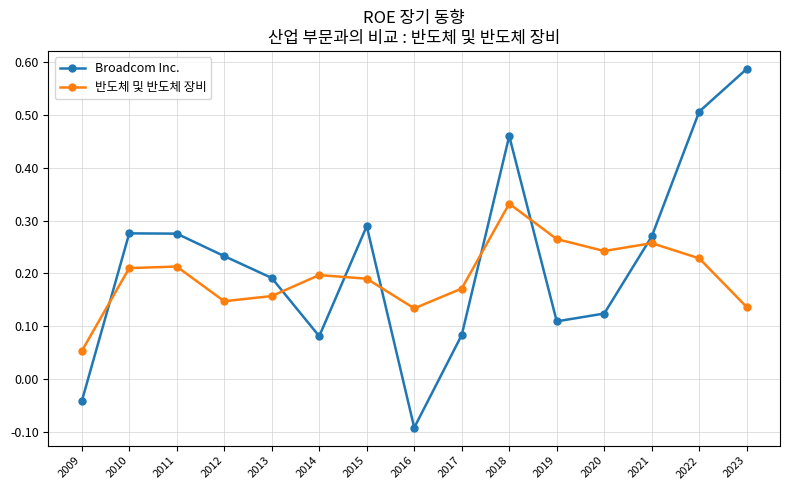

After their last crossing, which series has the higher values: 반도체 및 반도체 장비 or Broadcom Inc.?

Broadcom Inc.